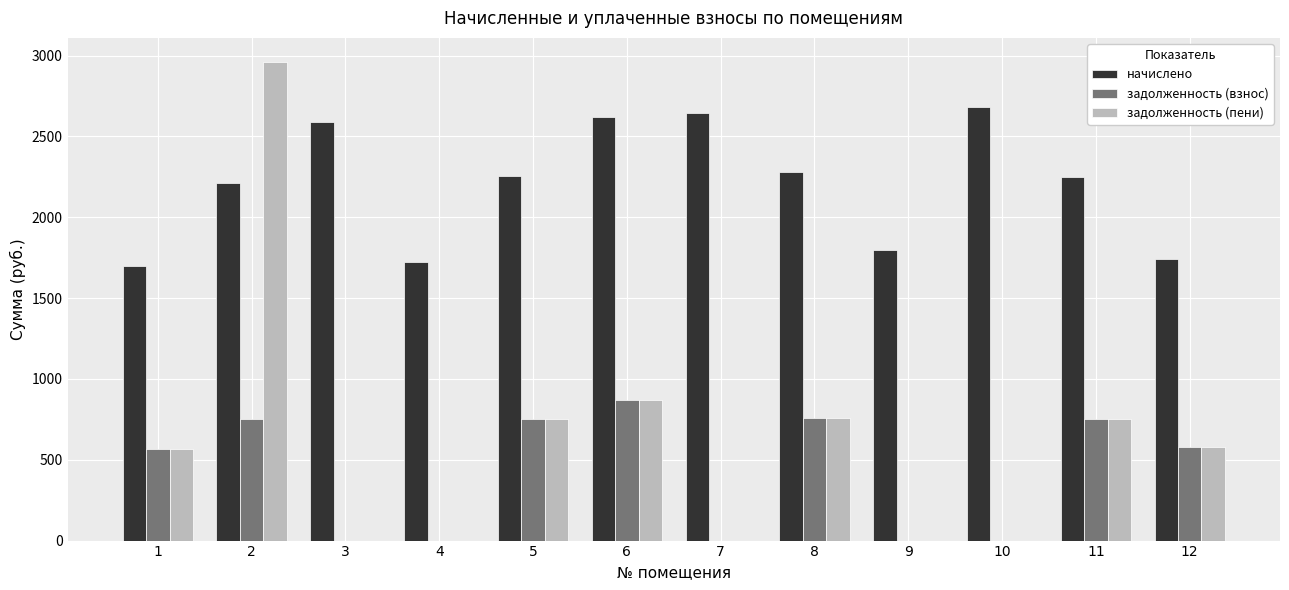

What is the maximum value for начислено?

2683.5